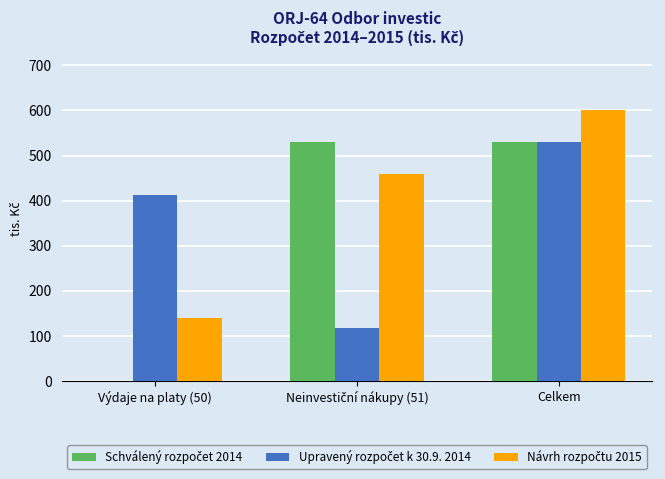

What is the spread (max minus min) of values at Celkem?

70